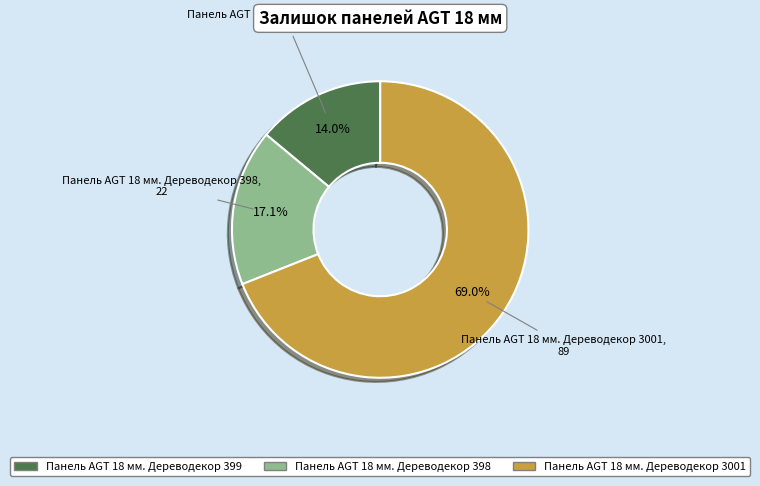

Which category has the smallest portion of the pie?

Панель AGT 18 мм. Дереводекор 399